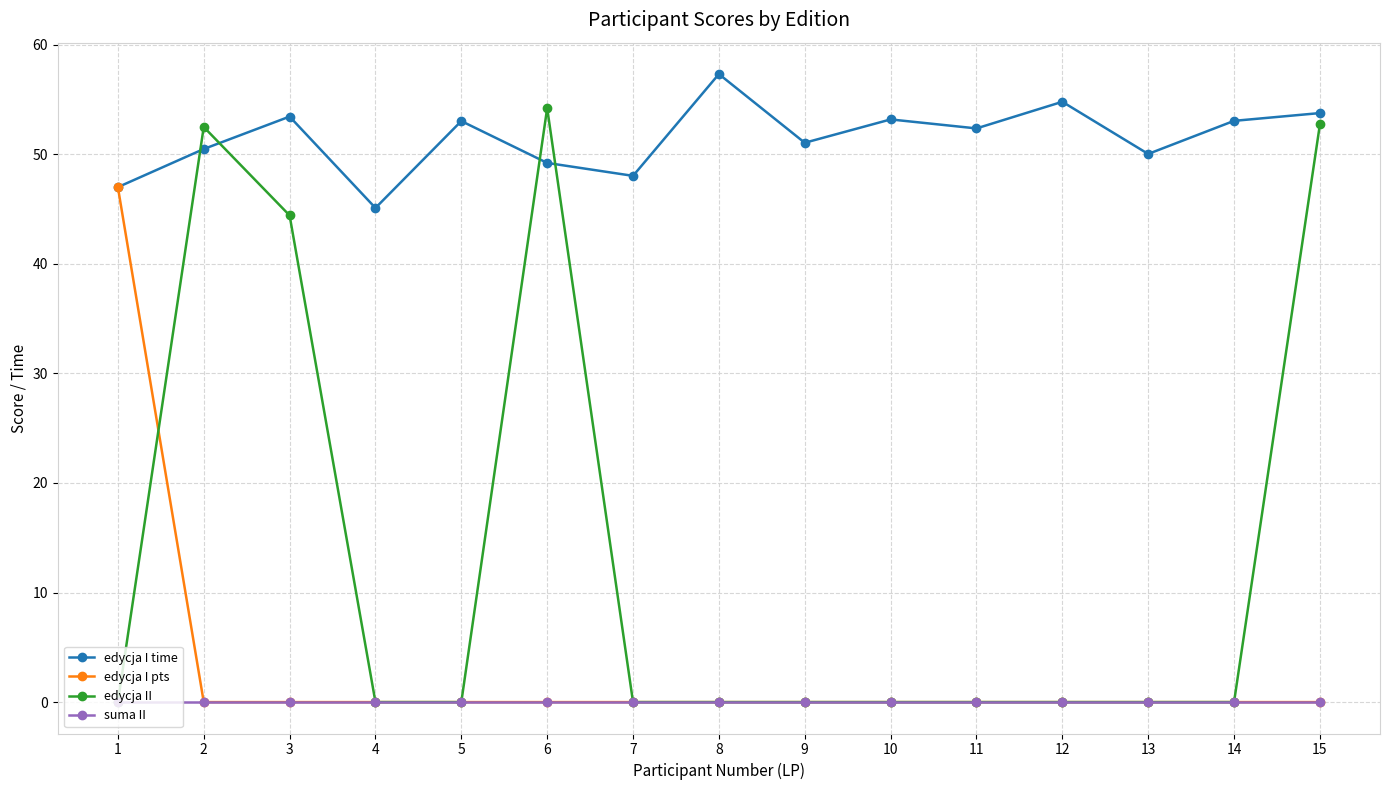

Rank the series by their maximum value, from highest to lowest.

edycja I time, edycja II, edycja I pts, suma II